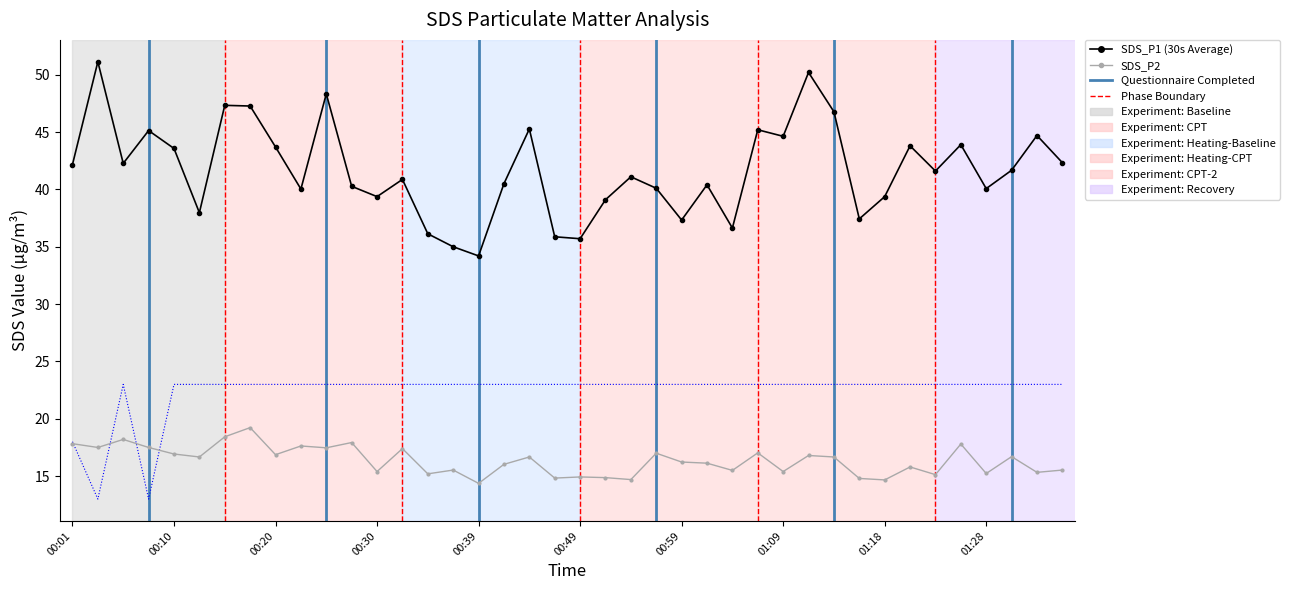

What is the minimum value shown in the chart?

13.0